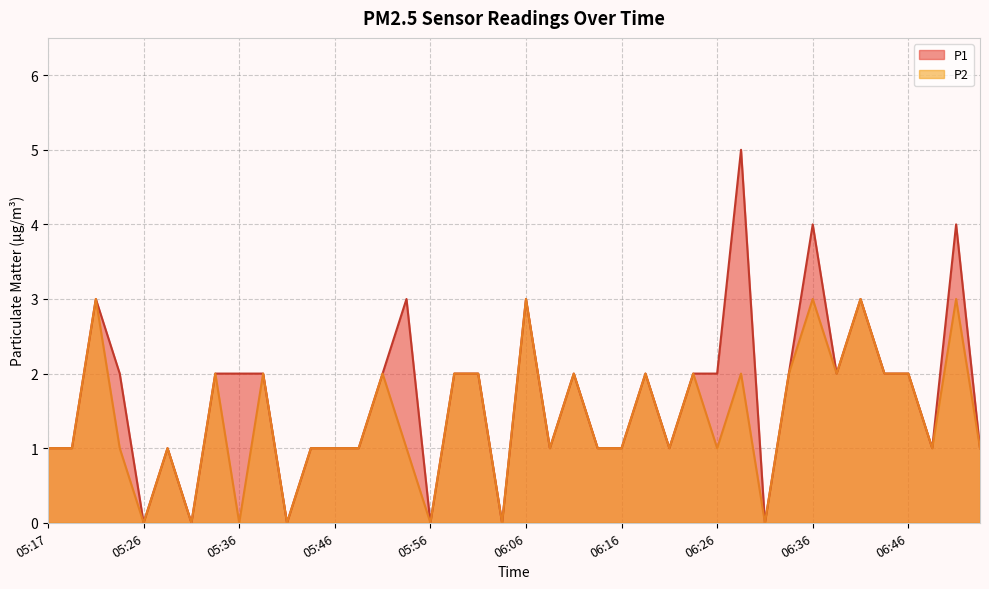

Count the P1 values in the range 1 to 2.

27